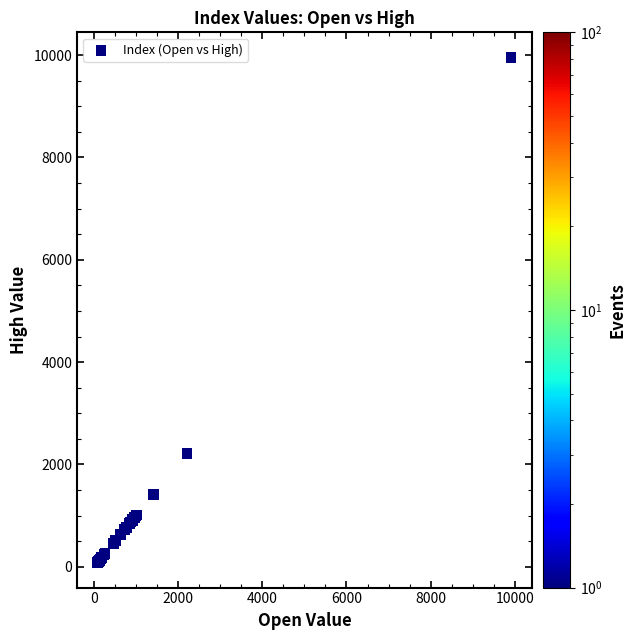

What Y value in the scatter plot is closest to 5019?

2215.6